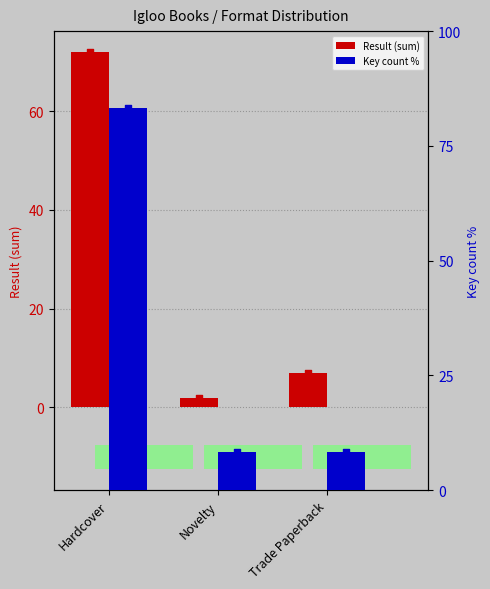

What are all the series names shown in the legend?

Result (sum), Key count %